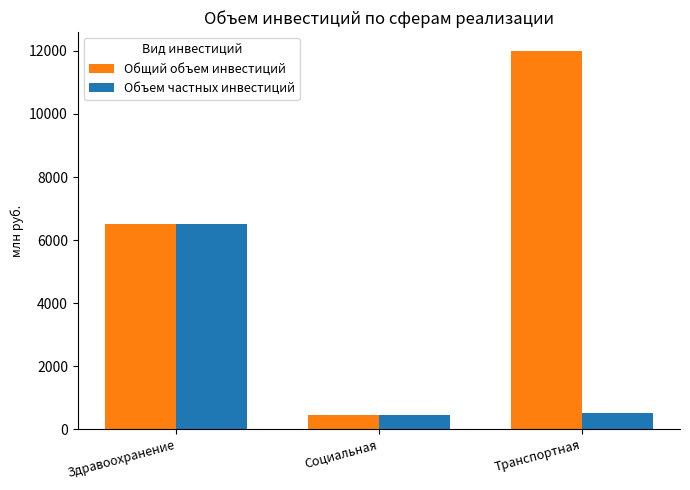

What is the minimum value for Объем частных инвестиций?

450